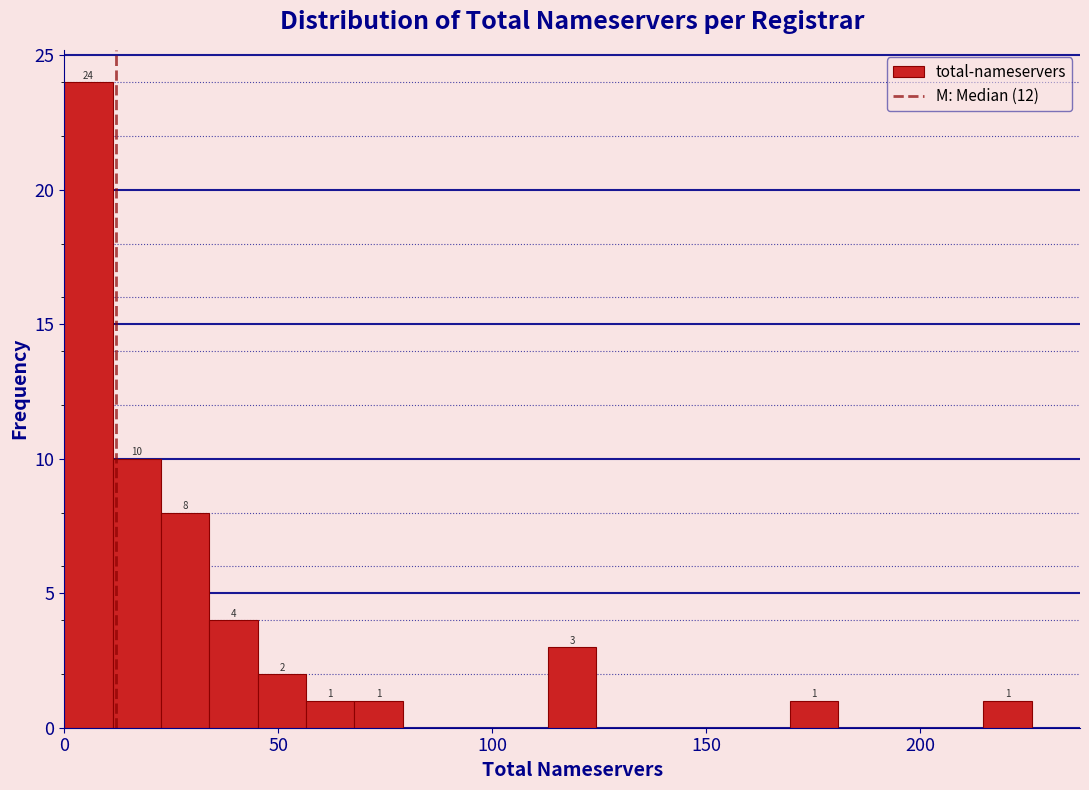

Read against the x-axis, roughly where is the centre of the tallest bar?

5